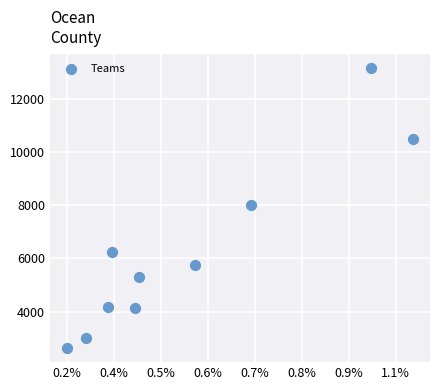

What Y value in the scatter plot is closest to 7903?

8025